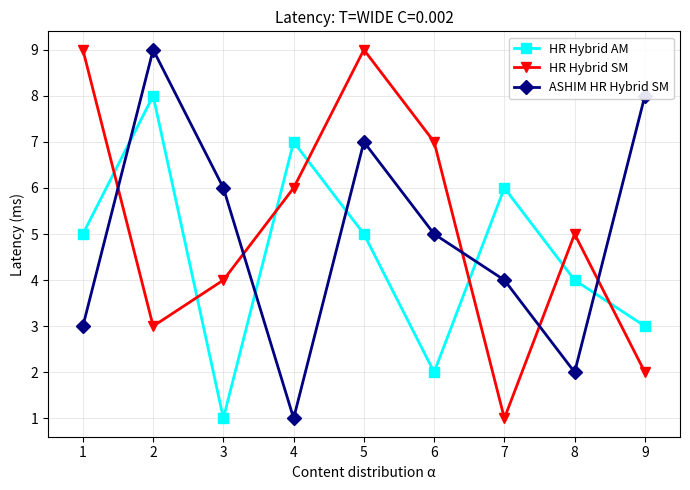

How many interior local valleys does the HR Hybrid SM series have?

2